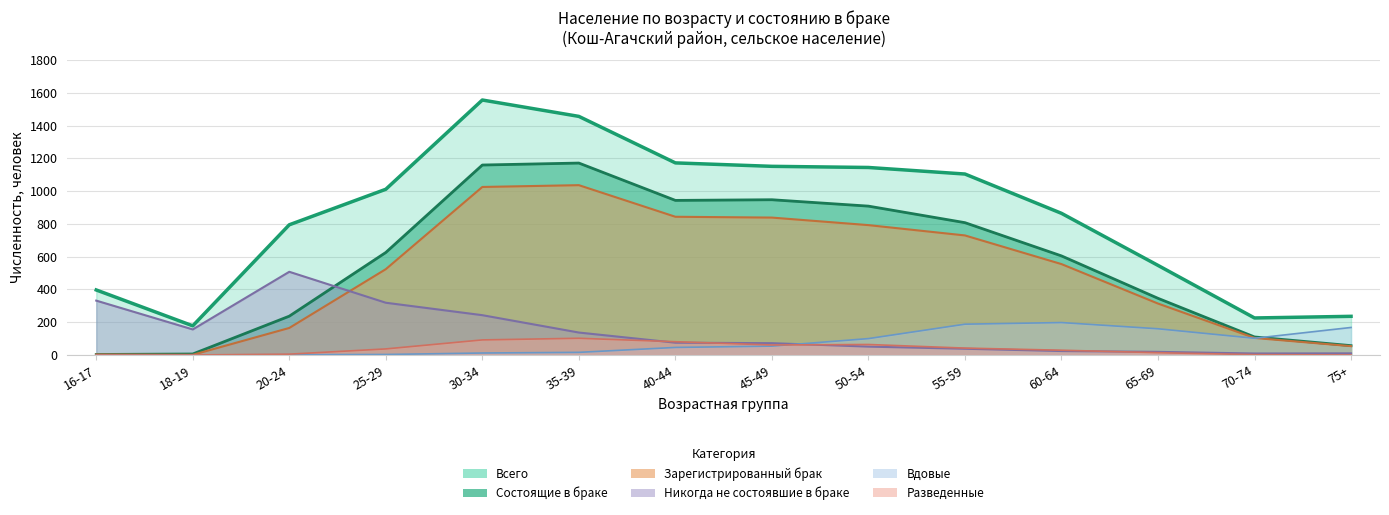

The value of Состоящие в браке at 55-59 is 1370. True or false?

False